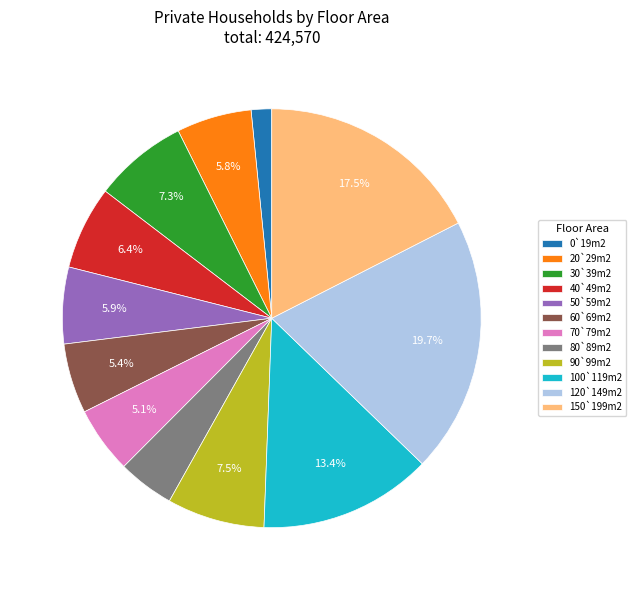

What is the ratio of the value at 30`39m2 to the value at 50`59m2?

1.2